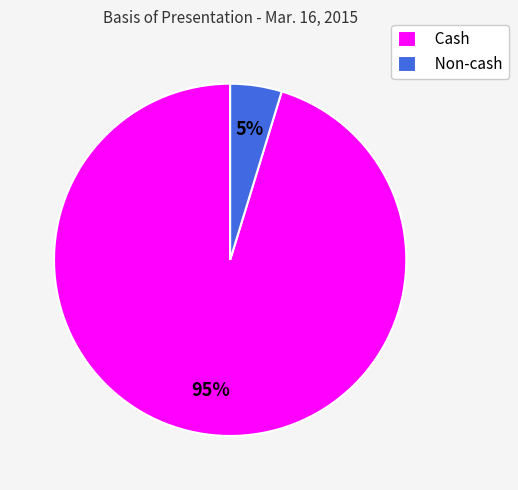

Which category has the smallest portion of the pie?

Non-cash